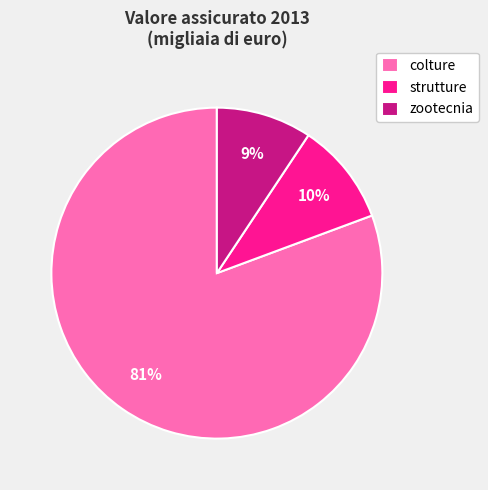

Is colture the majority of the pie?

Yes